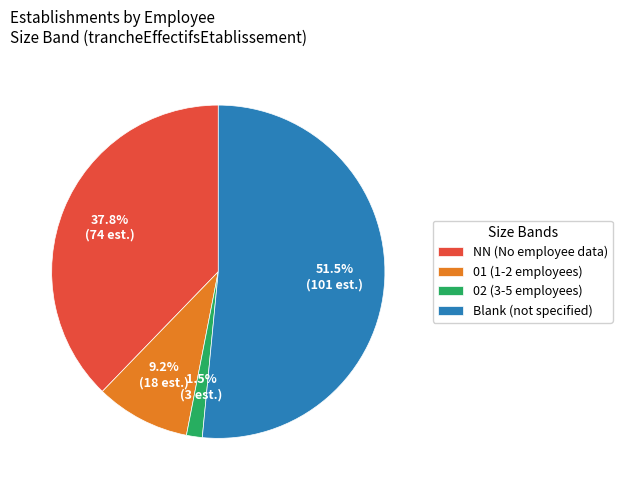

Count the number of slices in the pie.

4